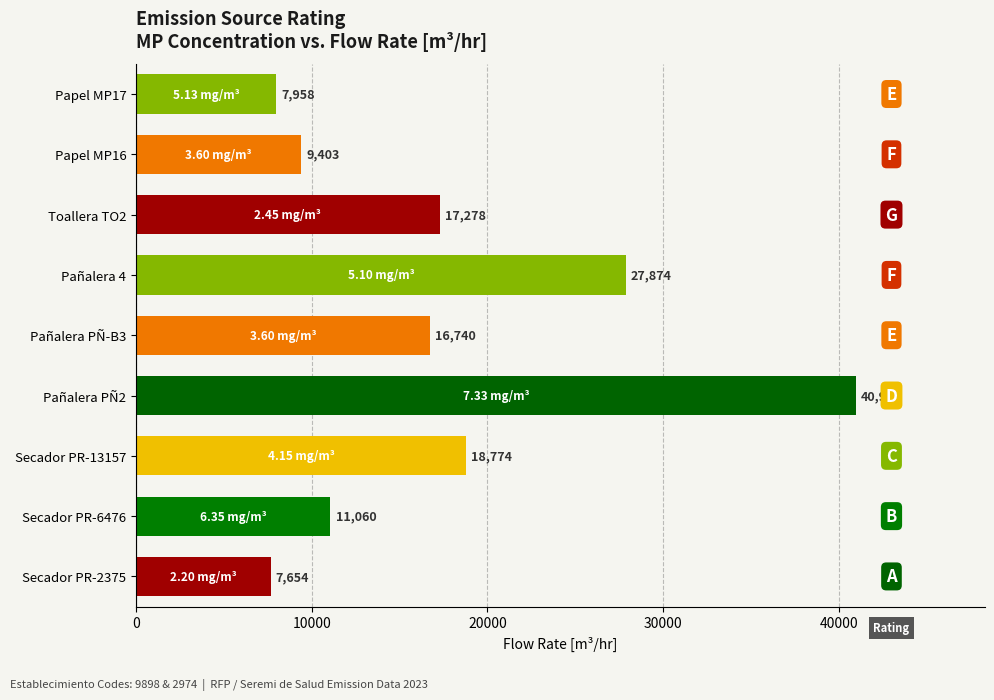

How many bars are there in total?

9